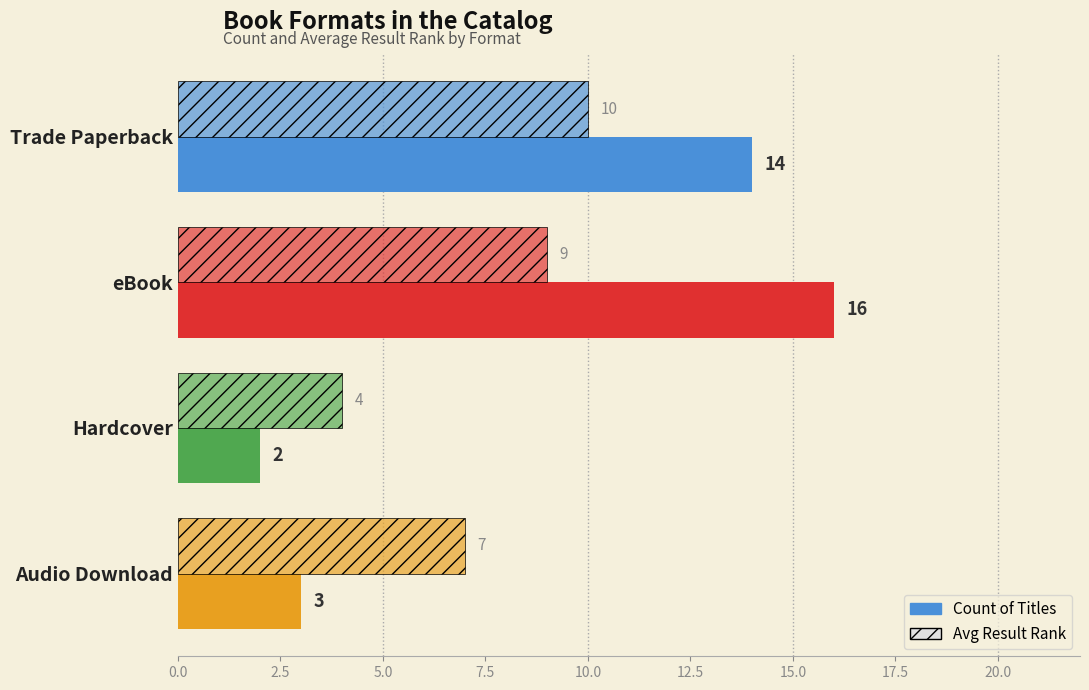

How many categories are shown in the chart?

4